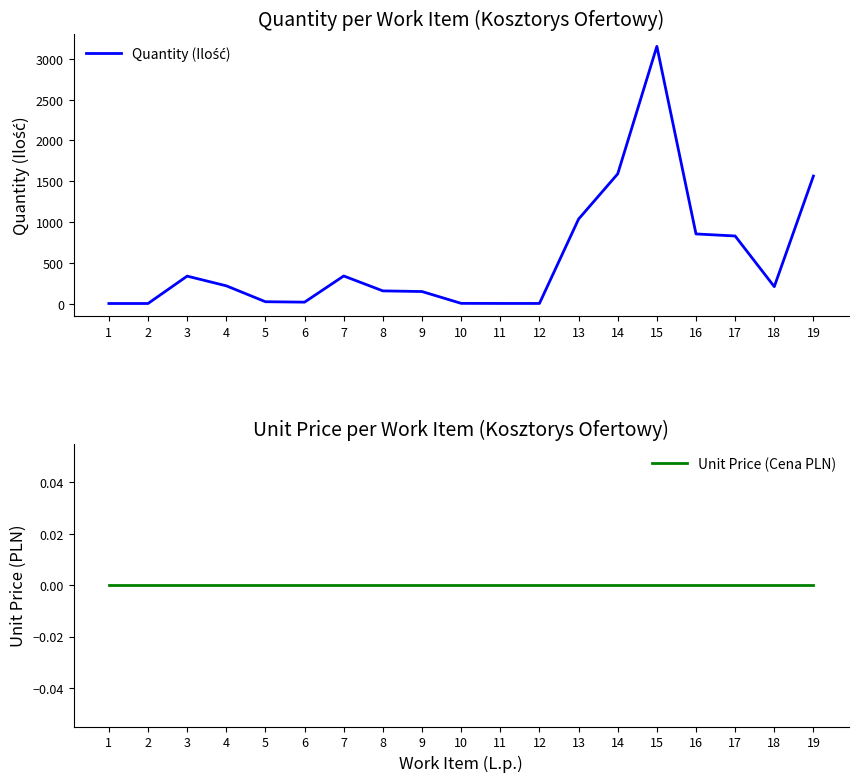

What is the spread (max minus min) of values at 19?

1563.0